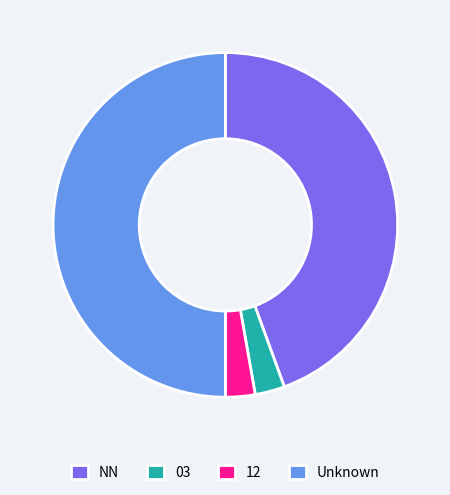

Is the sum of 03 and NN greater than half?

No